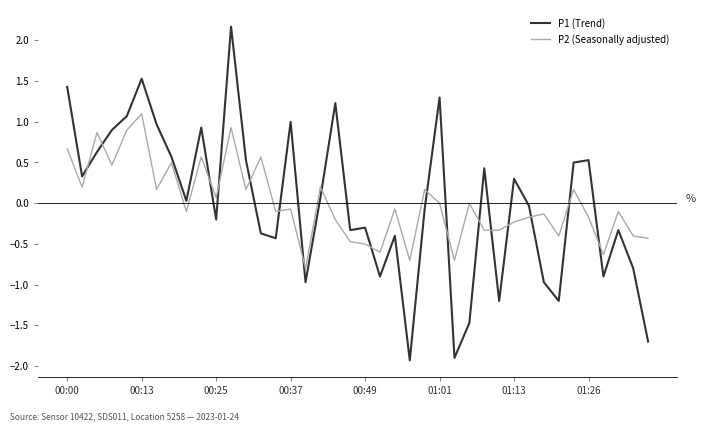

True or false: P1 (Trend) has more than 2 points higher than both neighbors.

True